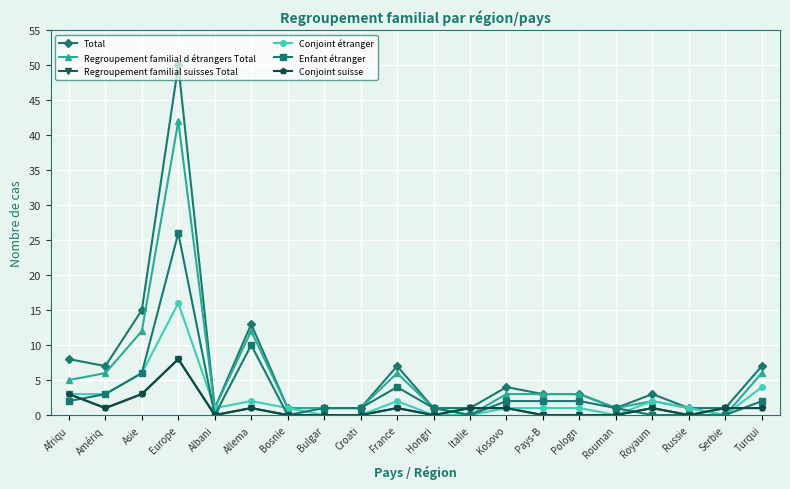

Reading left to right, list all the values displayed in this chart.

Total: 8	7	15	50	1	13	1	1	1	7	1	1	4	3	3	1	3	1	1	7
Regroupement familial d étrangers Total: 5	6	12	42	1	12	1	1	1	6	1	0	3	3	3	1	2	1	0	6
Regroupement familial suisses Total: 3	1	3	8	0	1	0	0	0	1	0	1	1	0	0	0	1	0	1	1
Conjoint étranger: 3	3	6	16	1	2	1	0	0	2	0	0	1	1	1	0	2	1	0	4
Enfant étranger: 2	3	6	26	0	10	0	1	1	4	1	0	2	2	2	1	0	0	0	2
Conjoint suisse: 3	1	3	8	0	1	0	0	0	1	0	1	1	0	0	0	1	0	1	1